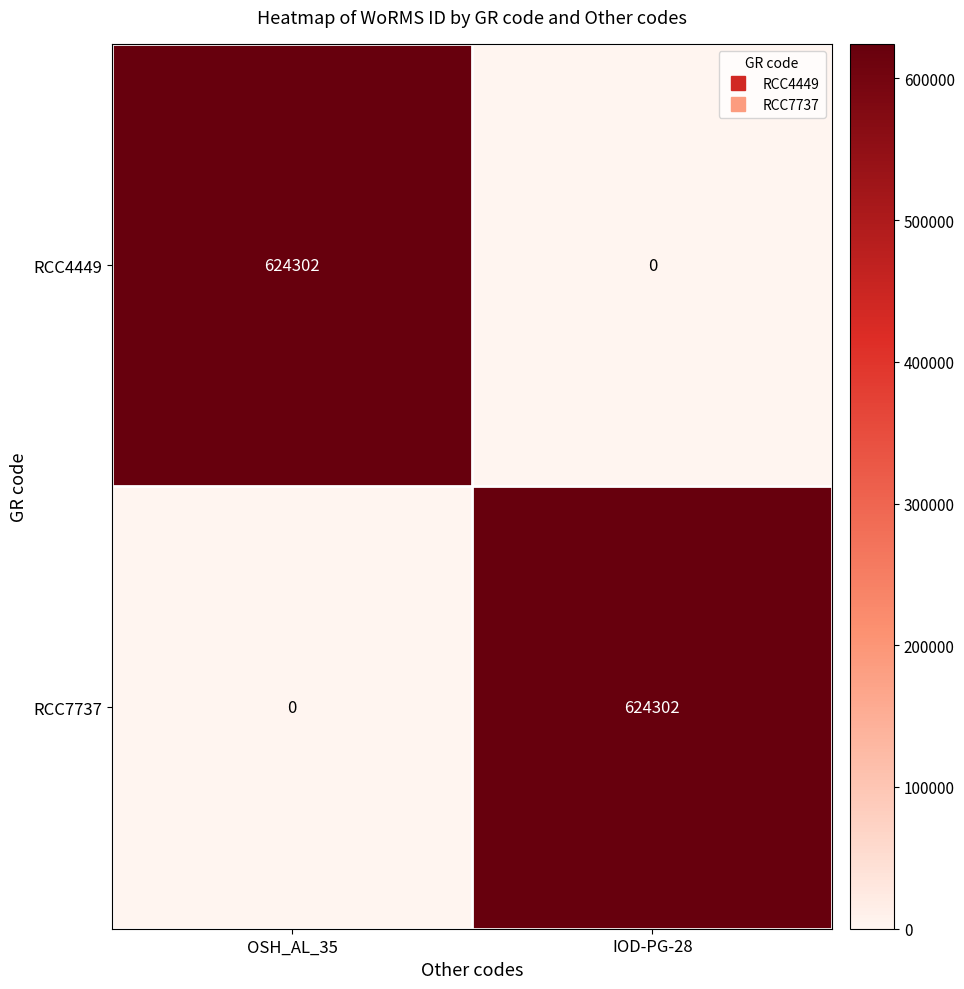

Rank the series at IOD-PG-28 from highest to lowest value.

RCC7737, RCC4449